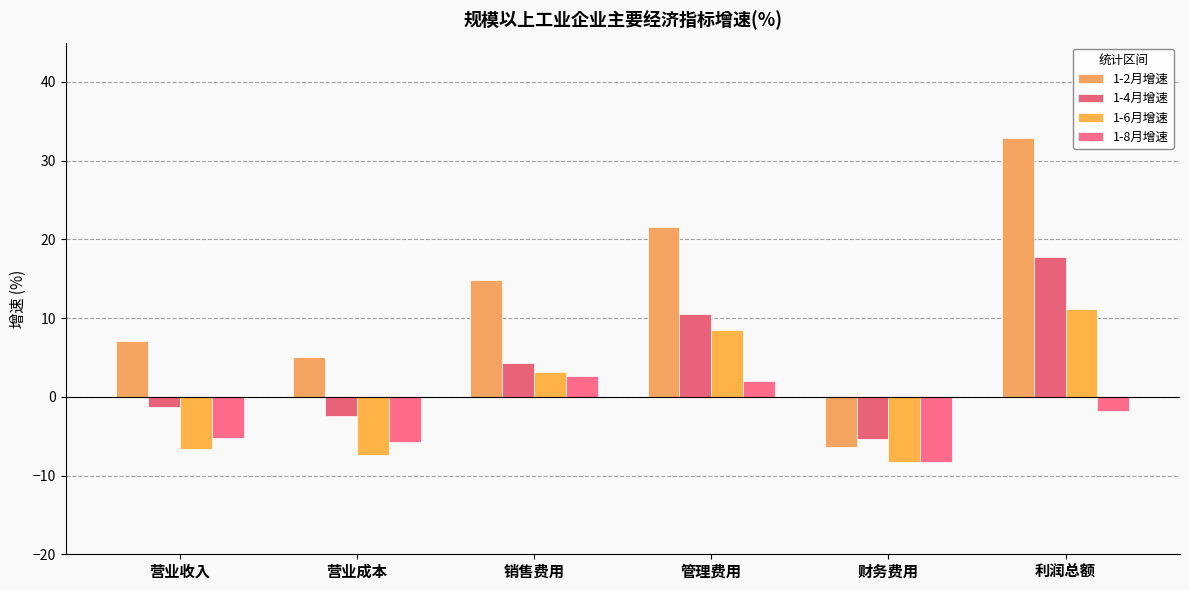

What are all the series names shown in the legend?

1-2月增速, 1-4月增速, 1-6月增速, 1-8月增速